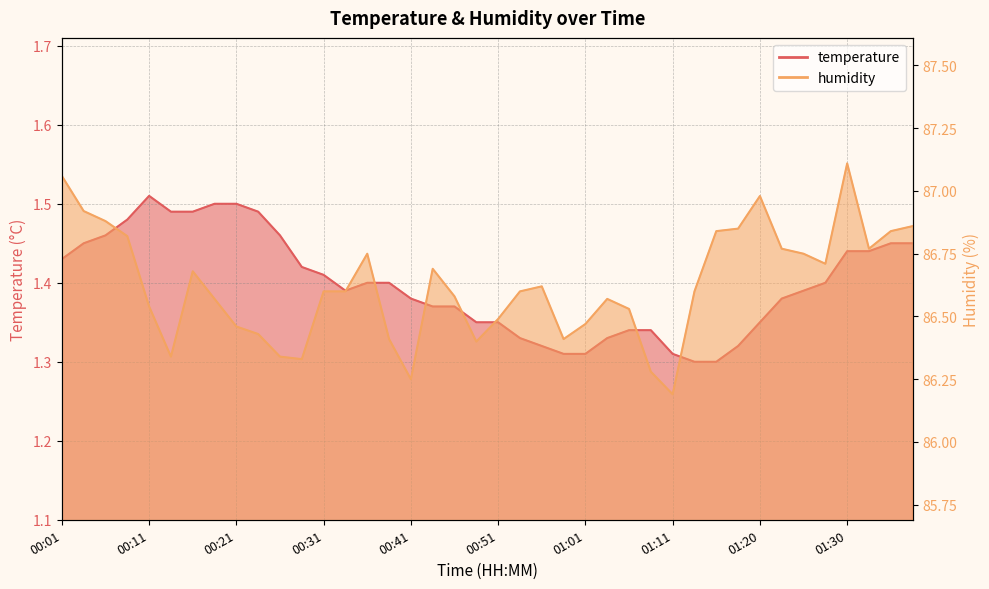

At which category does the chart reach its peak across all series?

01:30